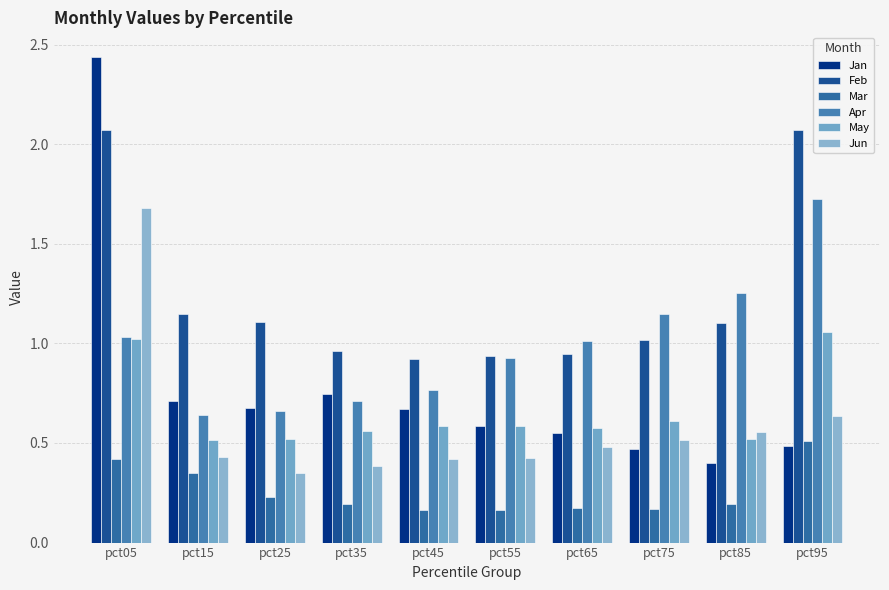

True or false: Mar has a value of 0.1 at pct15.

False